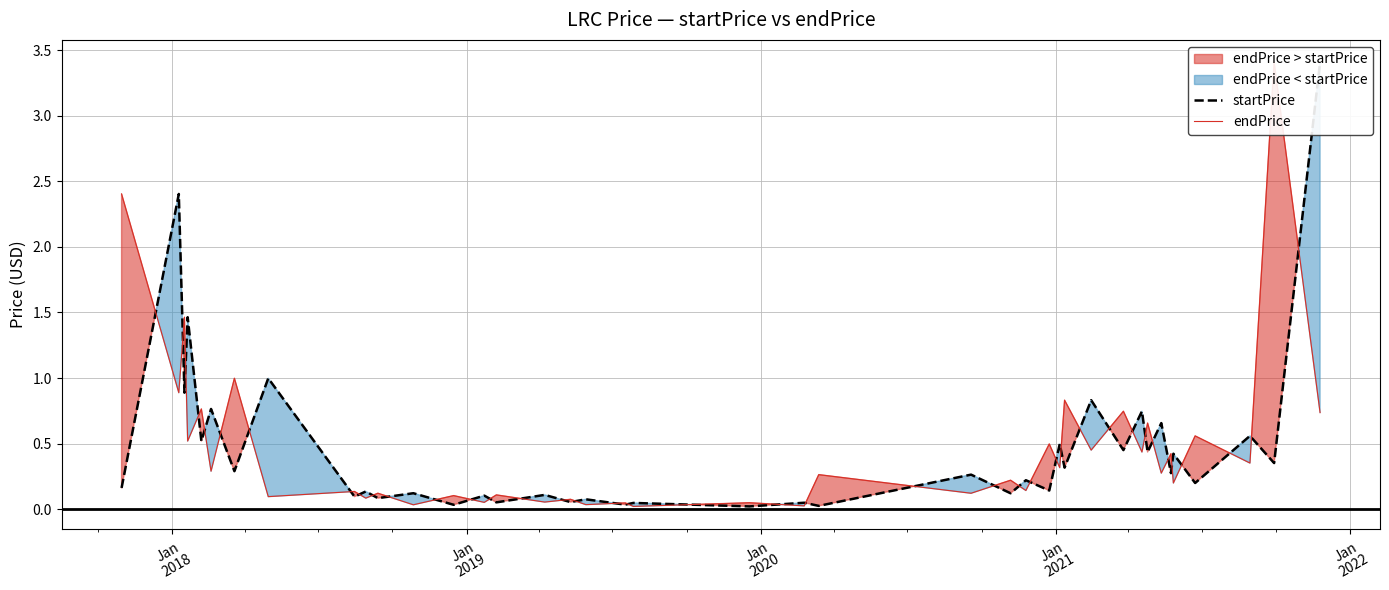

Reading left to right, extract all data points from this chart.

startPrice: 0.2	2.4	0.9	1.5	0.5	0.8	0.3	1.0	0.1	0.1	0.1	0.1	0.0	0.1	0.1	0.1	0.1	0.1	0.0	0.0	0.0	0.0	0.0	0.3	0.1	0.2	0.1	0.5	0.3	0.8	0.4	0.7	0.4	0.7	0.3	0.4	0.2	0.6	0.4	3.4
endPrice: 2.4	0.9	1.5	0.5	0.8	0.3	1.0	0.1	0.1	0.1	0.1	0.0	0.1	0.1	0.1	0.1	0.1	0.0	0.0	0.0	0.0	0.0	0.3	0.1	0.2	0.1	0.5	0.3	0.8	0.4	0.7	0.4	0.7	0.3	0.4	0.2	0.6	0.4	3.4	0.7